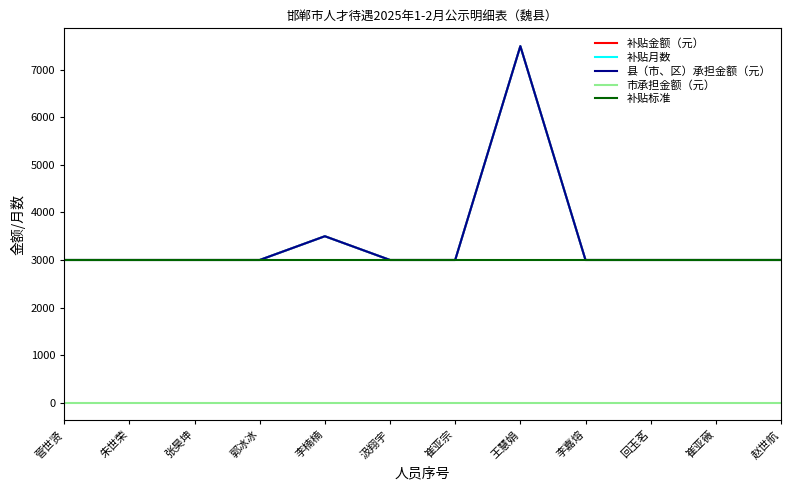

Does the chart have visible grid lines?

No